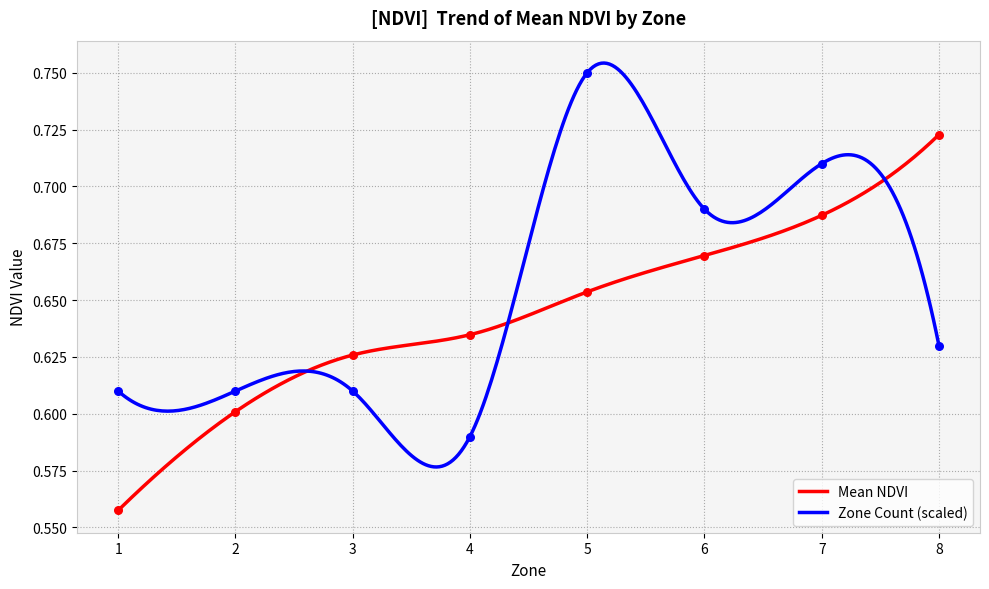

Which has a higher value, 8 or 6?

8